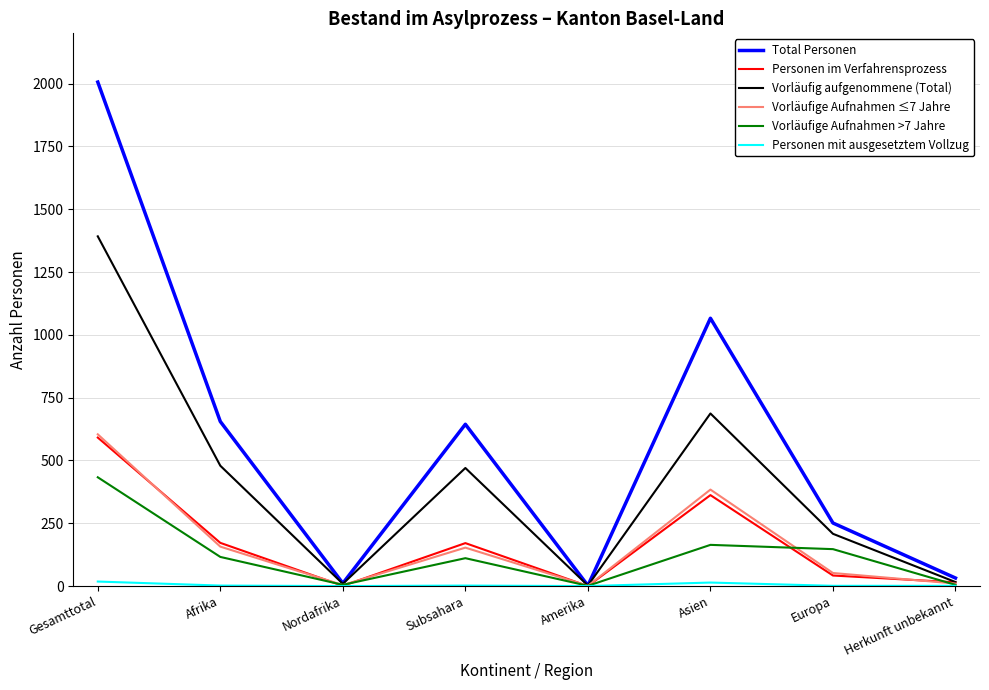

What is the maximum value shown in the chart?

2006